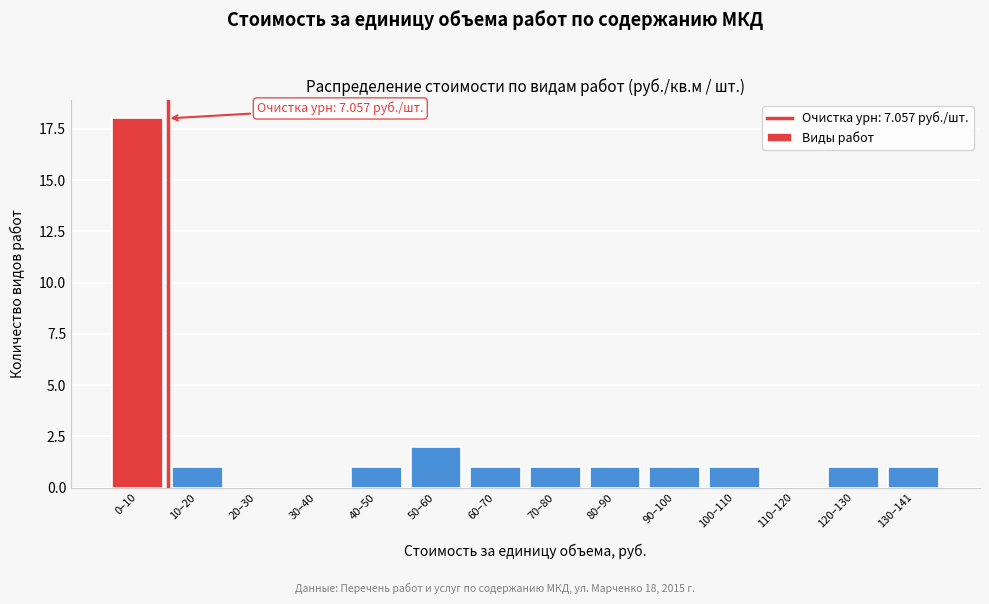

Reading left to right, transcribe all the data shown in this chart.

0–10=18	10–20=1	20–30=0	30–40=0	40–50=1	50–60=2	60–70=1	70–80=1	80–90=1	90–100=1	100–110=1	110–120=0	120–130=1	130–141=1